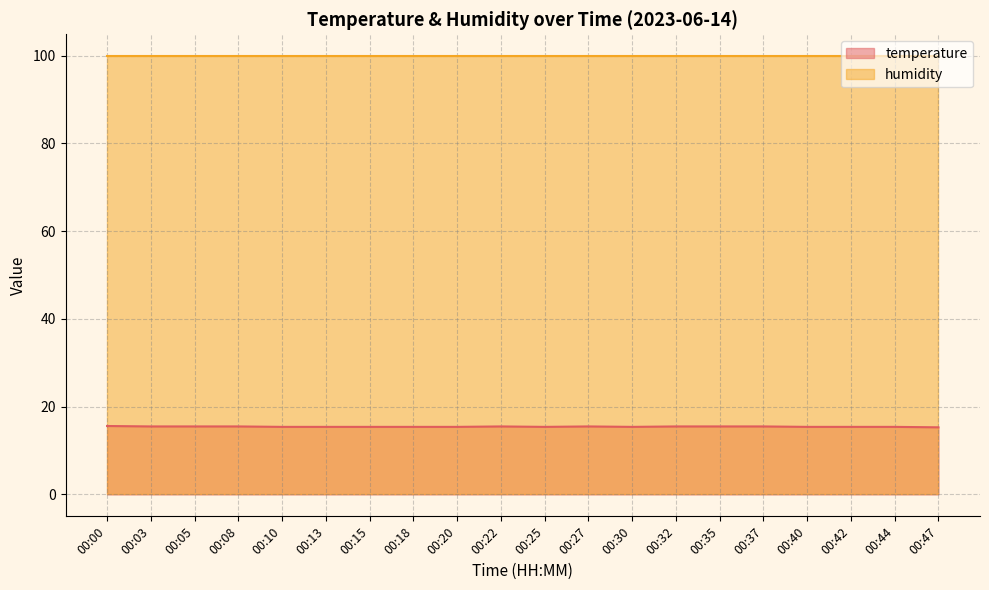

Does the chart display data point markers on the line(s)?

No